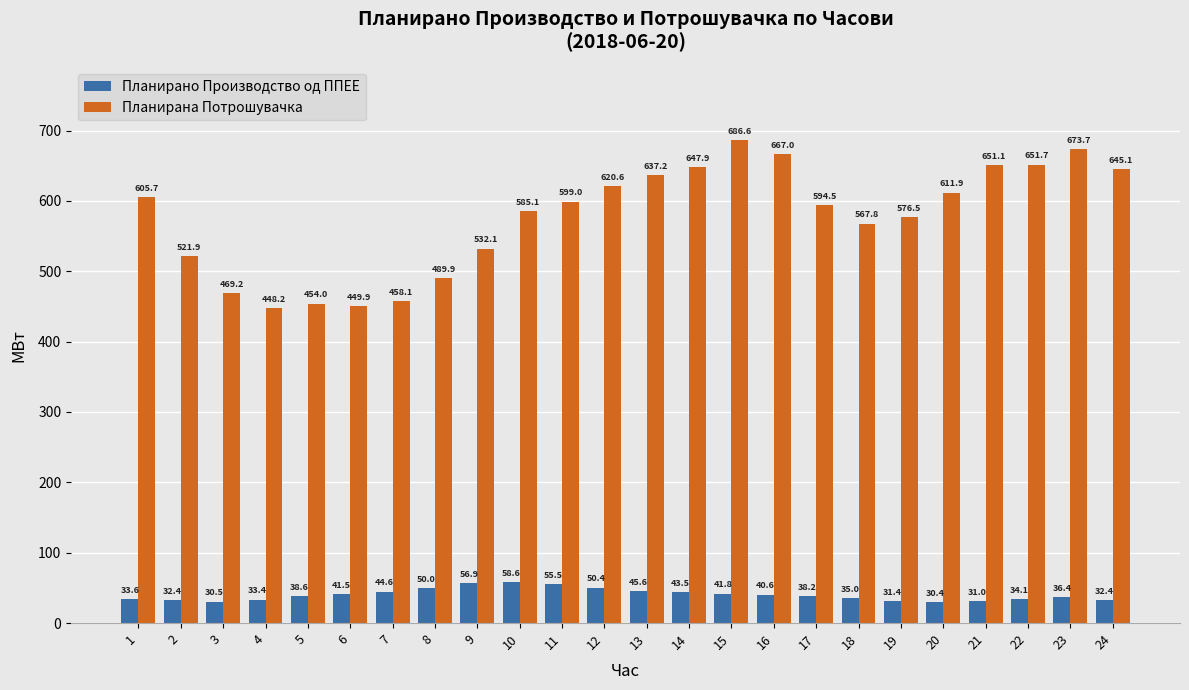

List the series in order of their peak value, highest first.

Планирана Потрошувачка, Планирано Производство од ППЕЕ